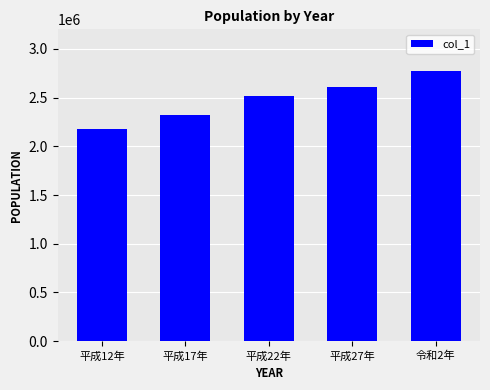

Which label corresponds to the largest value in the chart?

令和2年